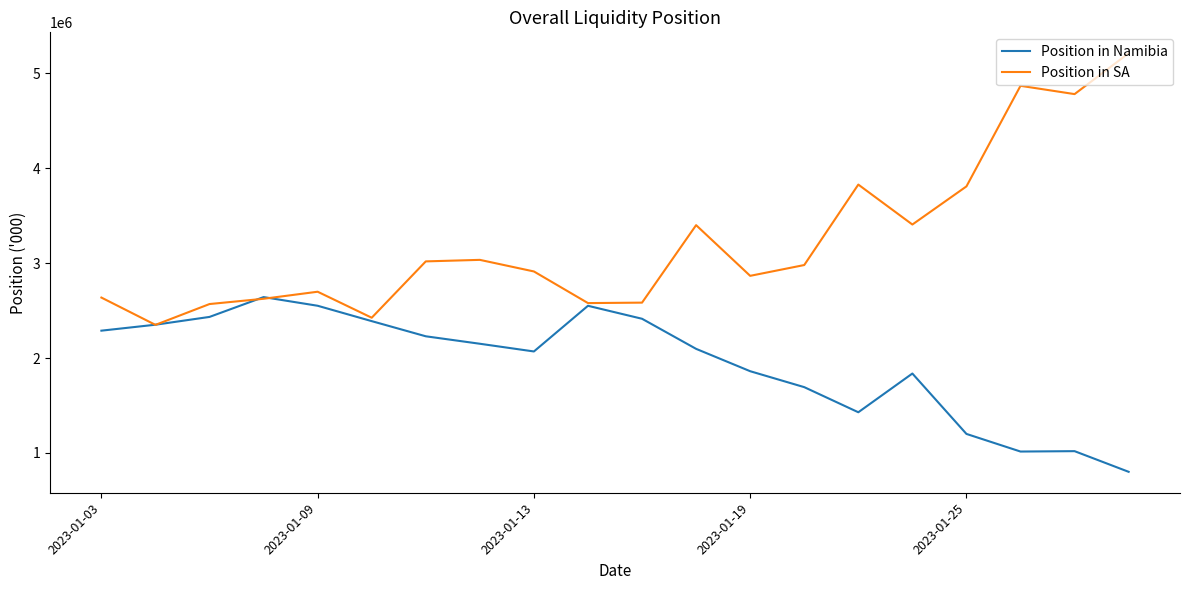

What is the difference between the maximum and minimum values in the Position in Namibia series?

1841266.9